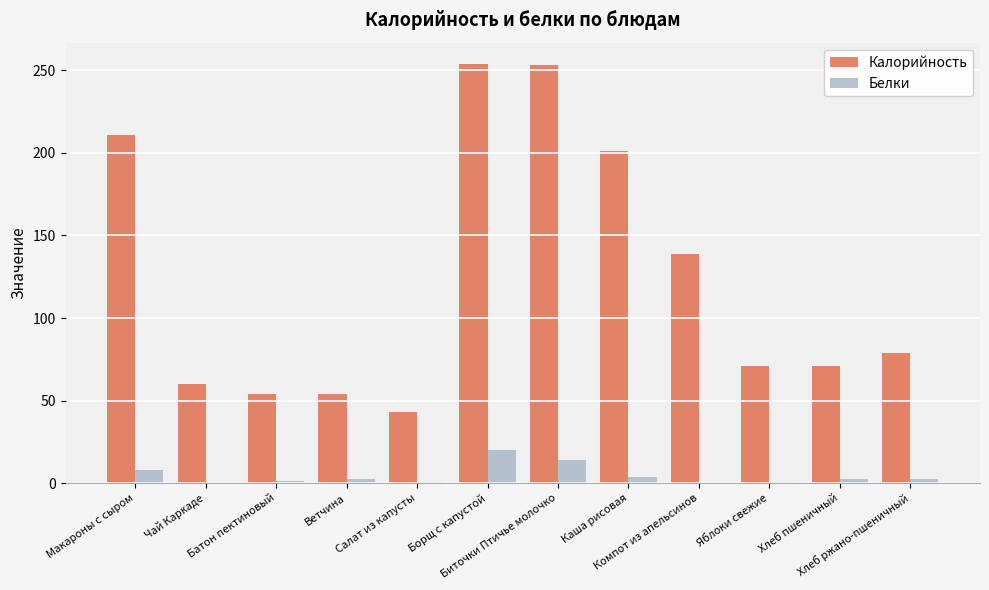

What are all the series names shown in the legend?

Калорийность, Белки